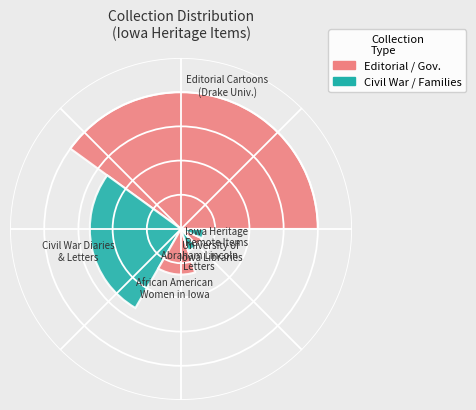

Are the bars horizontal?

No